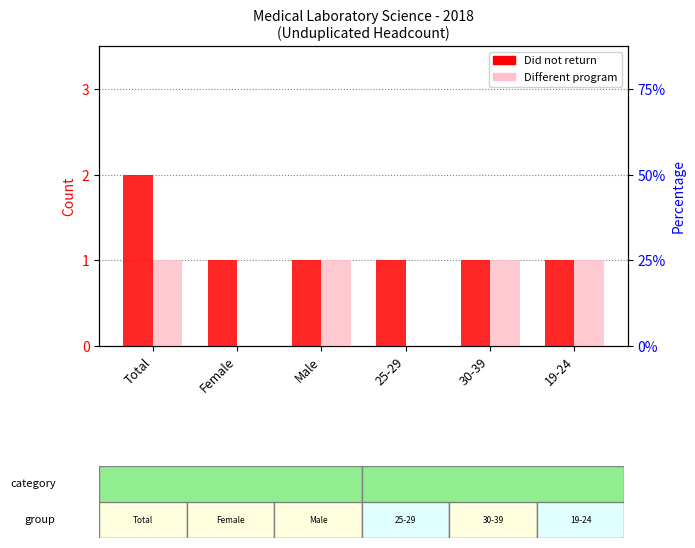

At which label is Different program closest to 0?

Female